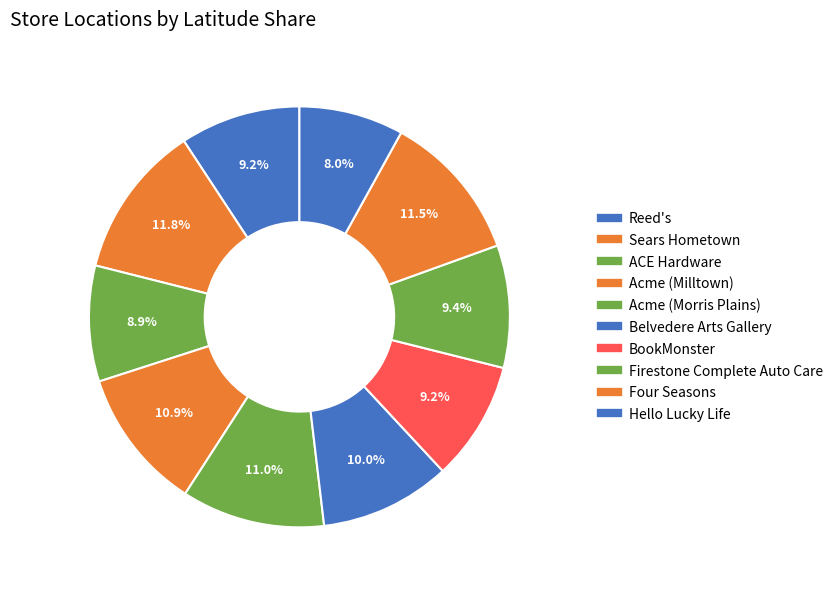

To the nearest percent, what percentage of the pie is BookMonster?

9%